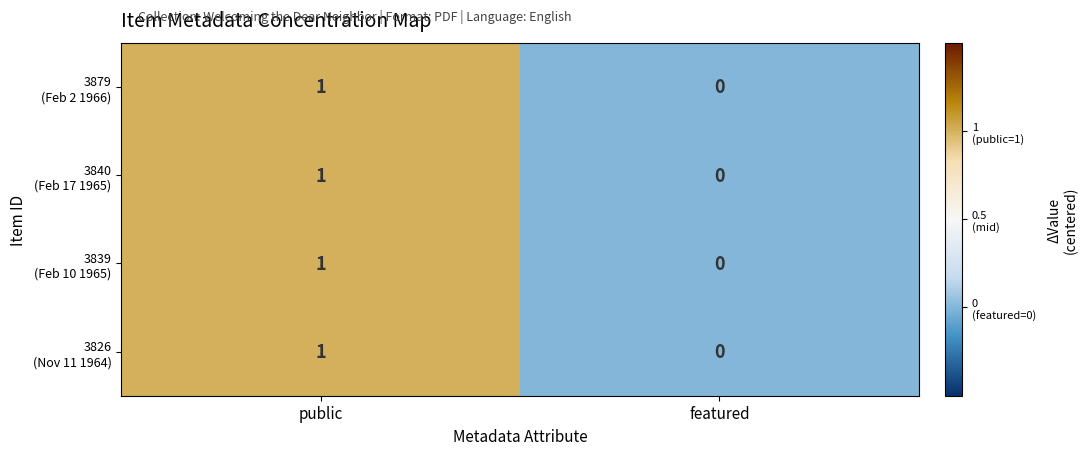

Which label corresponds to the largest value in the chart?

public